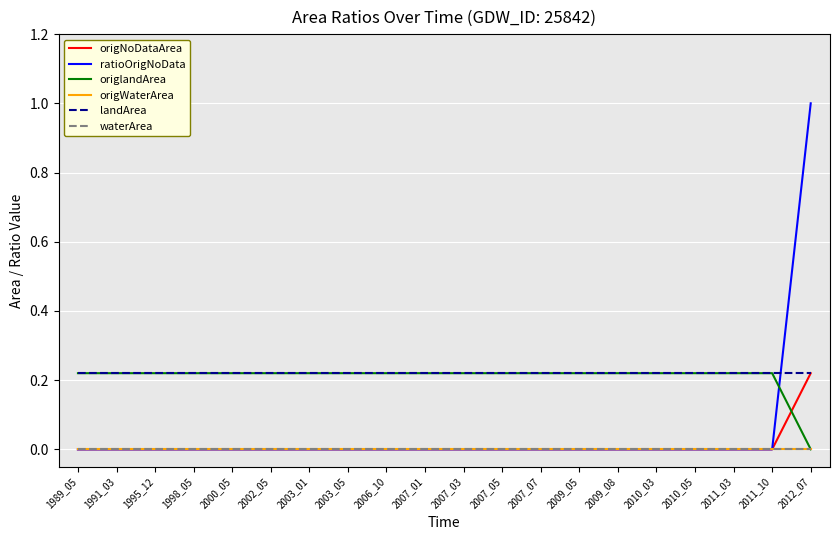

Which series has the largest range (max minus min)?

ratioOrigNoData